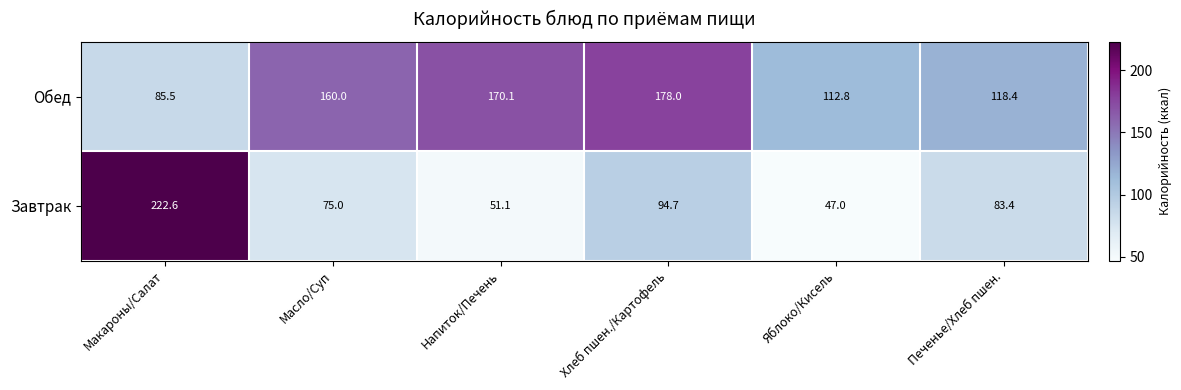

What is the maximum value shown in the chart?

222.6